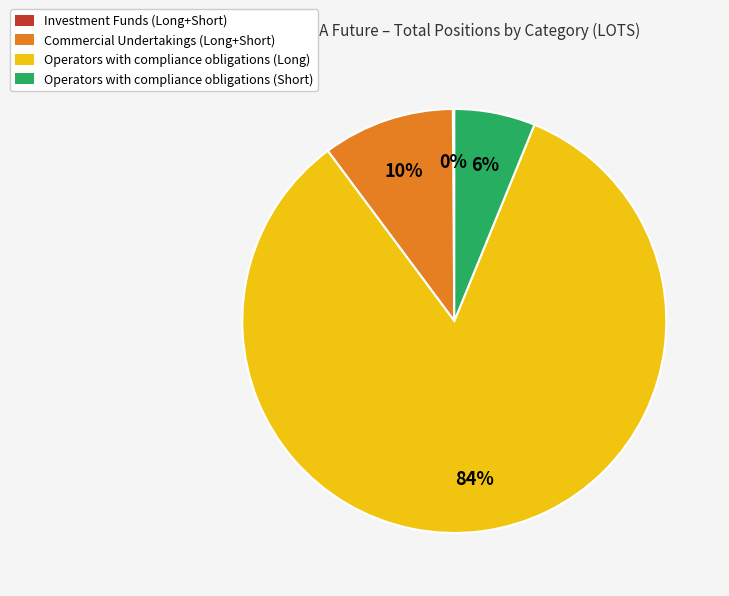

Does Operators with compliance obligations (Long) account for over 50% of the chart?

Yes